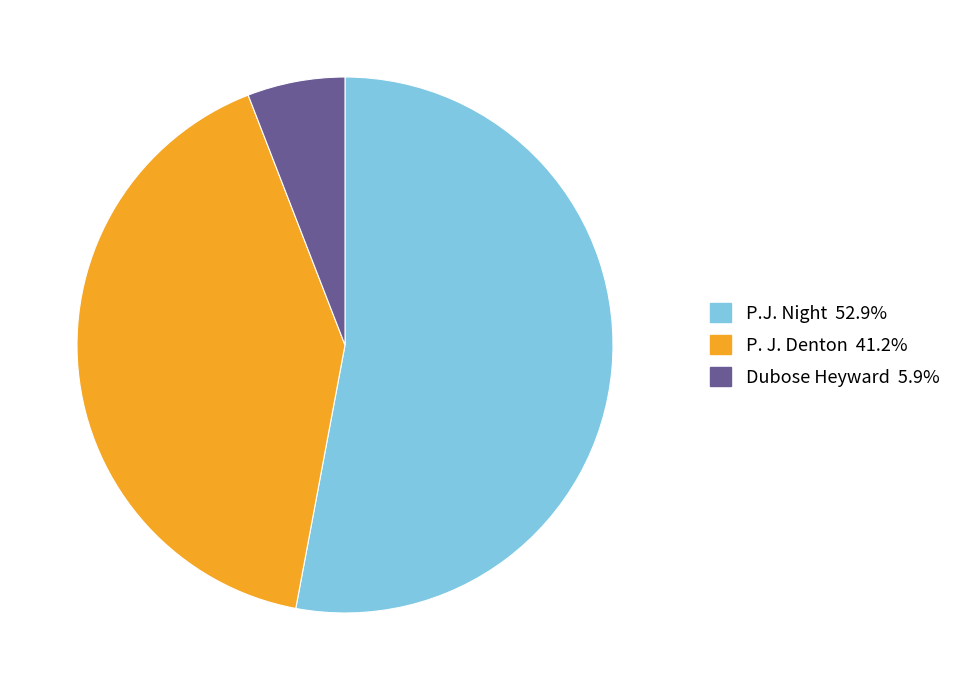

How many slices are in this pie chart?

3